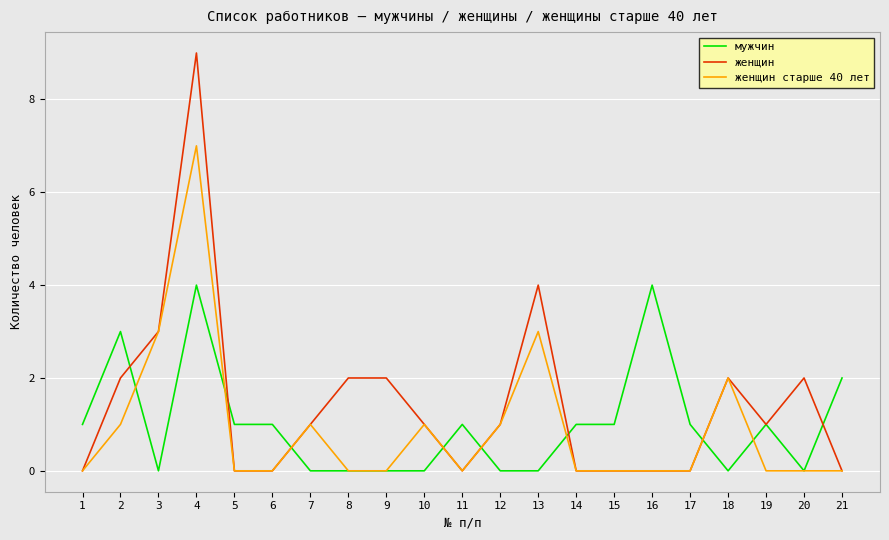

Is it true that мужчин equals 2 at 14?

False